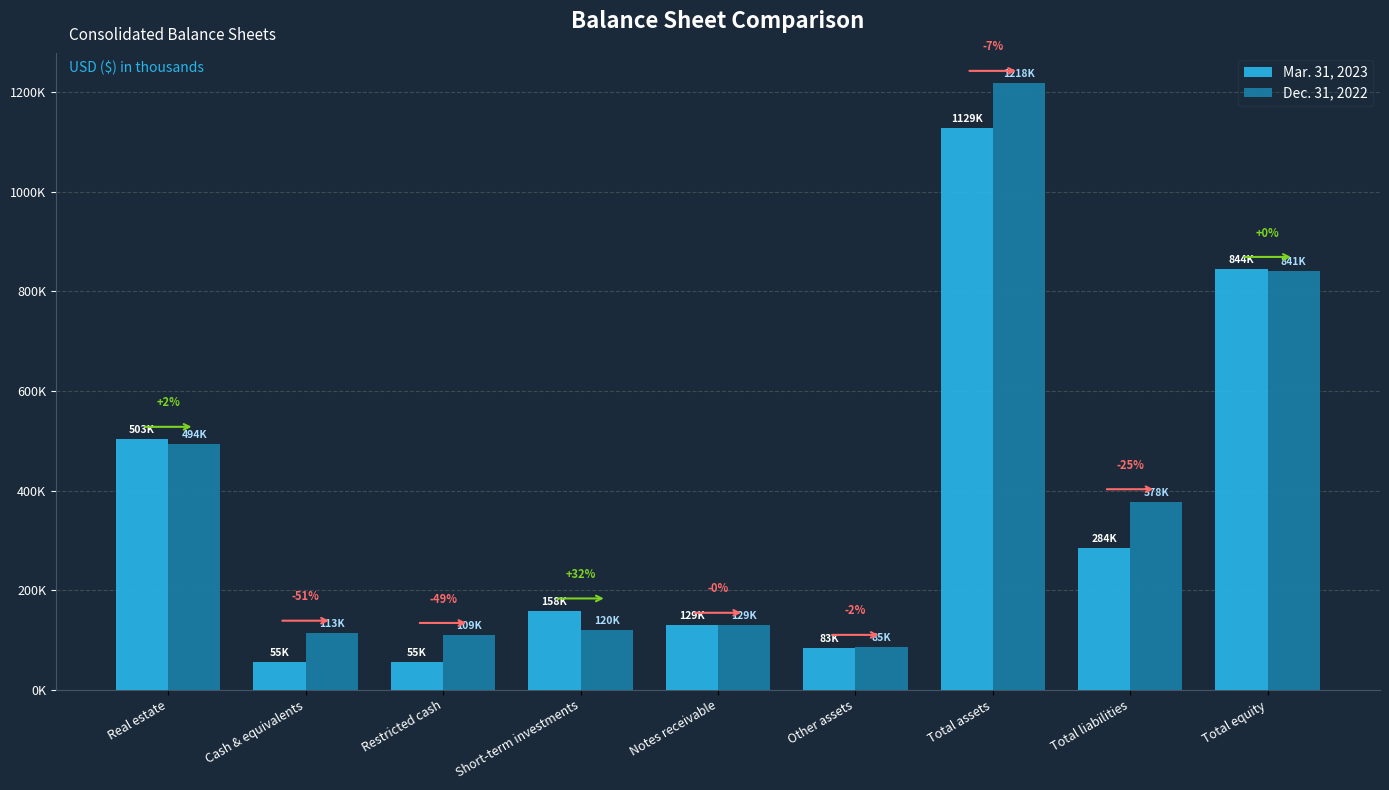

Rank the series by their average value, from highest to lowest.

Dec. 31, 2022, Mar. 31, 2023